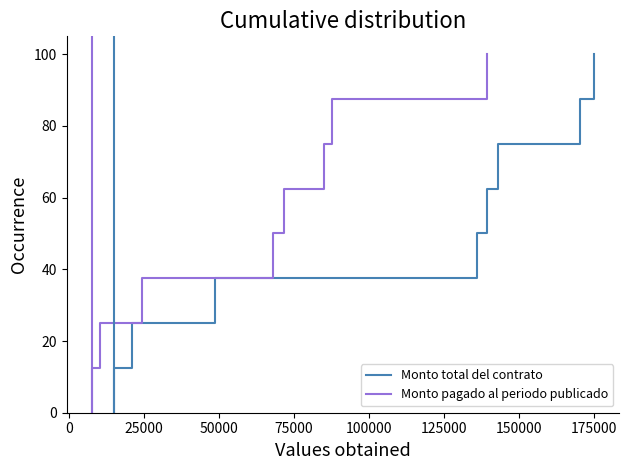

What is the difference between the second highest and minimum values in the Monto total del contrato series?

87.5